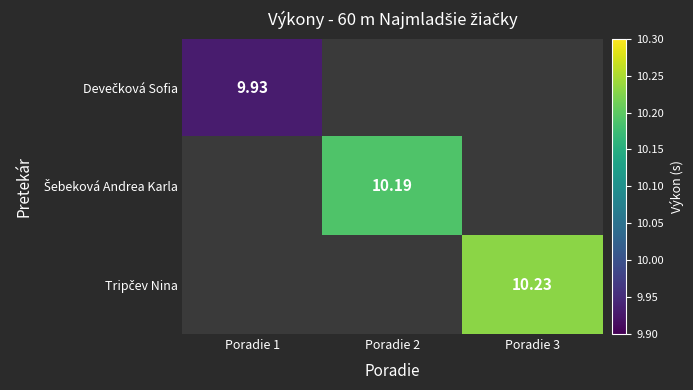

What value does the Devečková Sofia series have at Poradie 1?

9.9